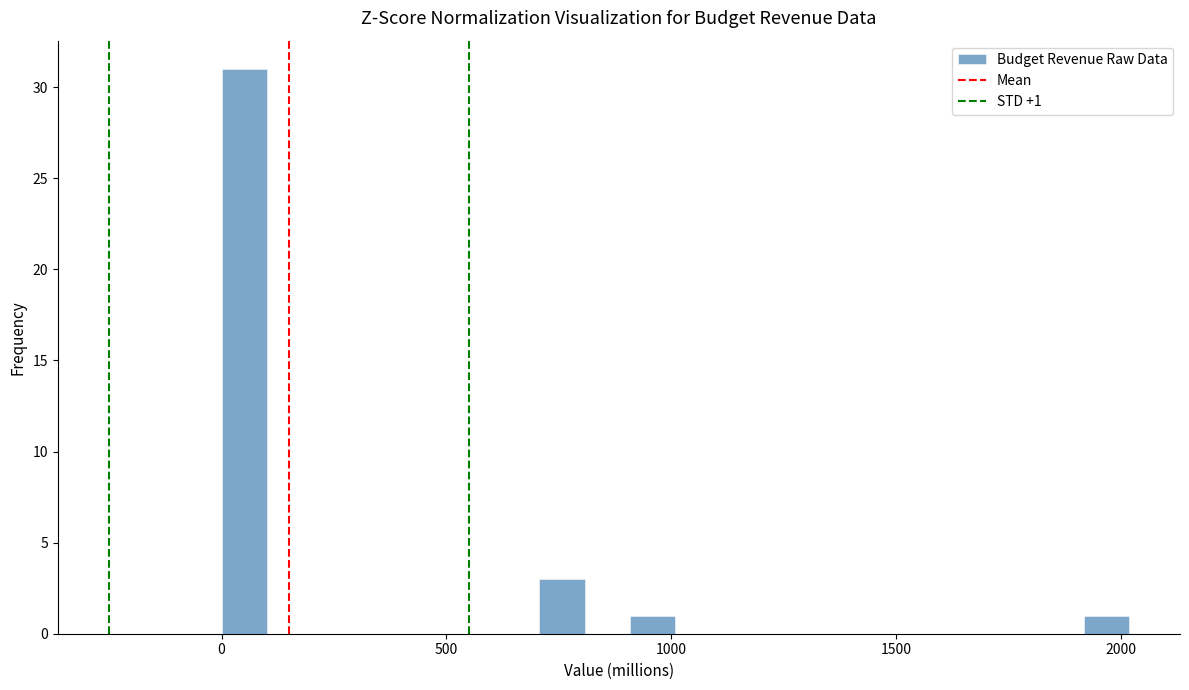

Around what value on the x-axis is the tallest bar? Give the approximate position of its centre, as read against the axis.

50